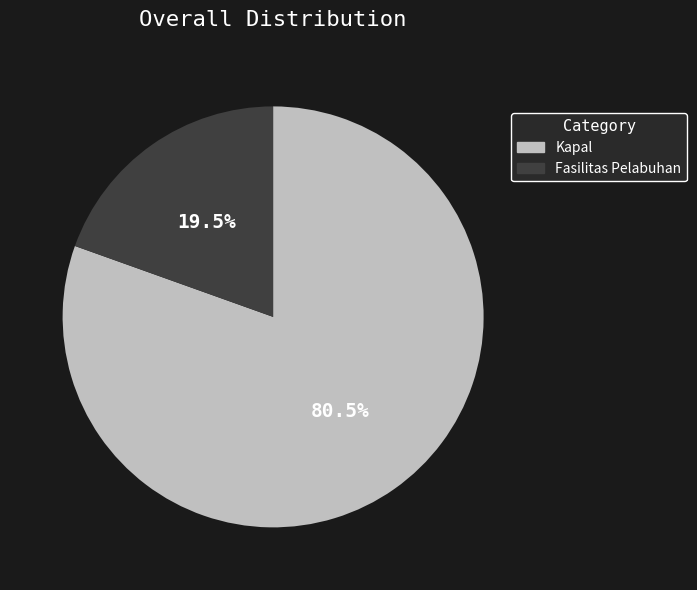

To the nearest percent, what is the combined percentage of Fasilitas Pelabuhan and Kapal?

100%